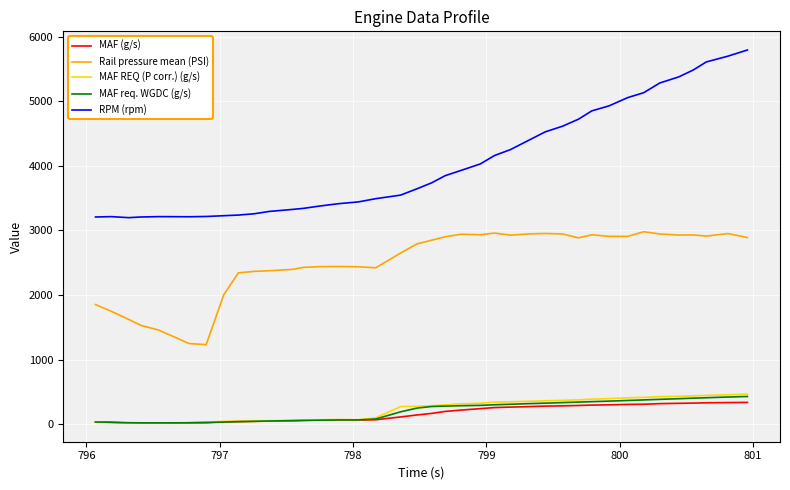

Which series has the widest spread of values?

RPM (rpm)